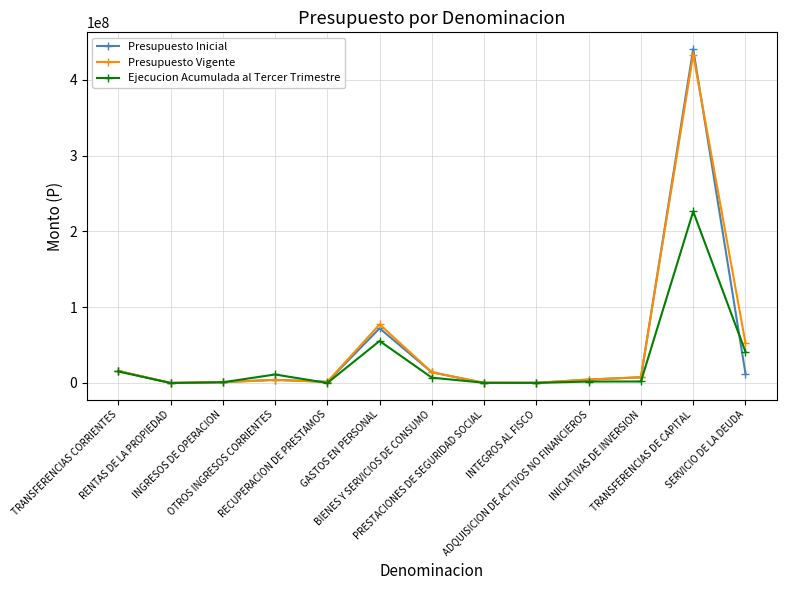

What is the maximum value shown in the chart?

440762381